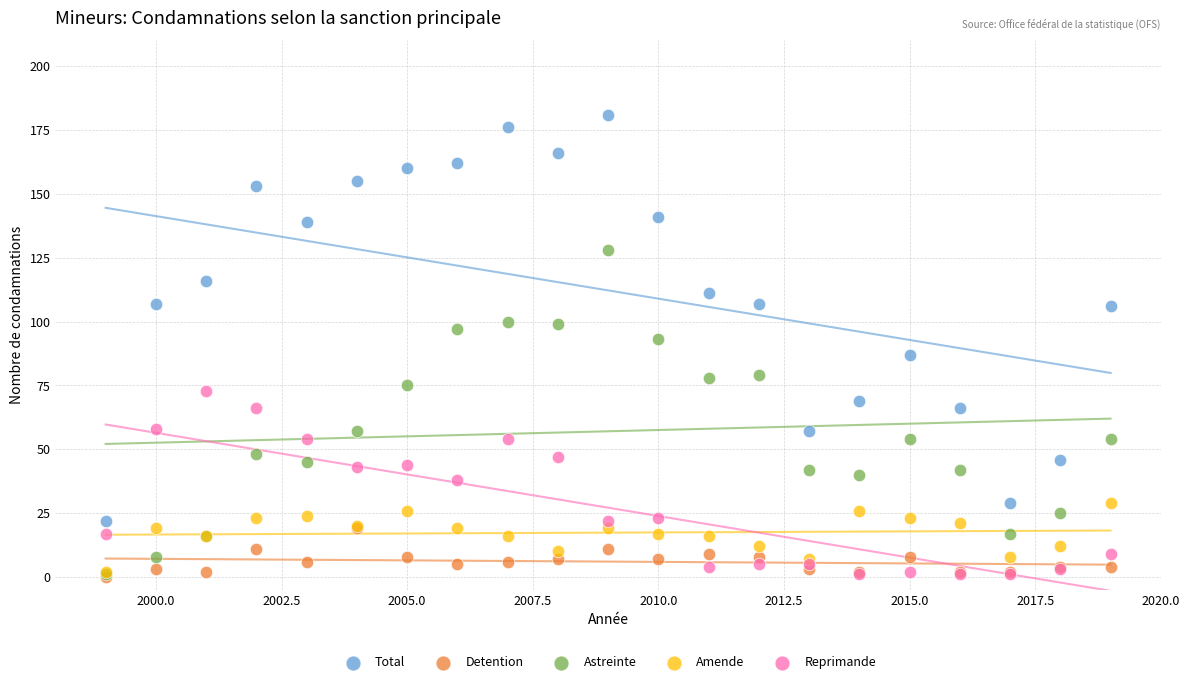

What are all the series names shown in the legend?

Total, Detention, Astreinte, Amende, Reprimande